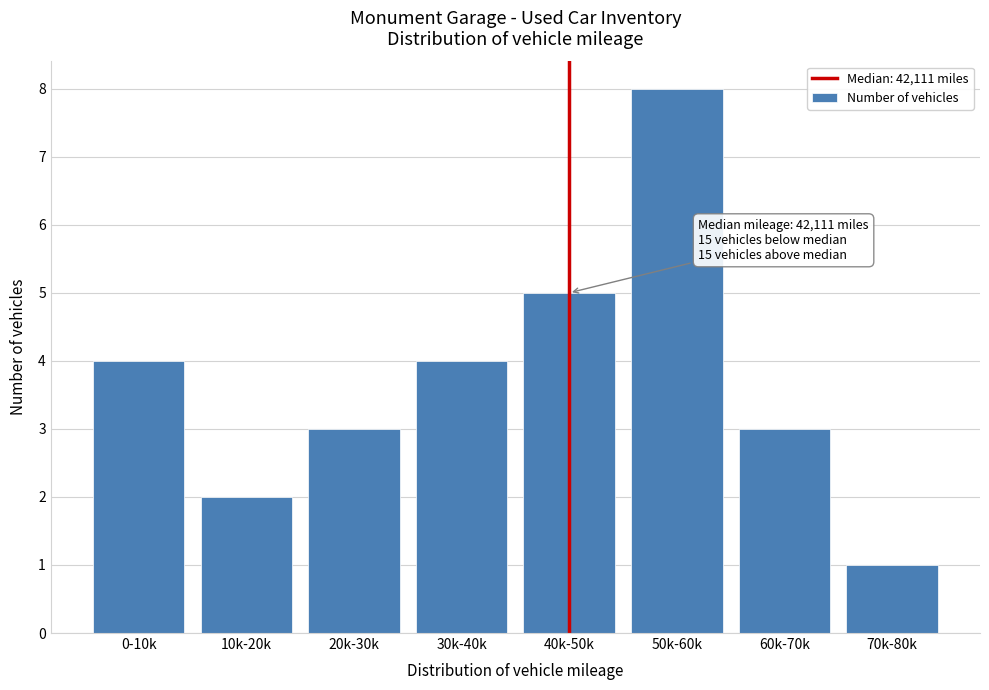

Reading left to right, list all the values displayed in this chart.

4	2	3	4	5	8	3	1